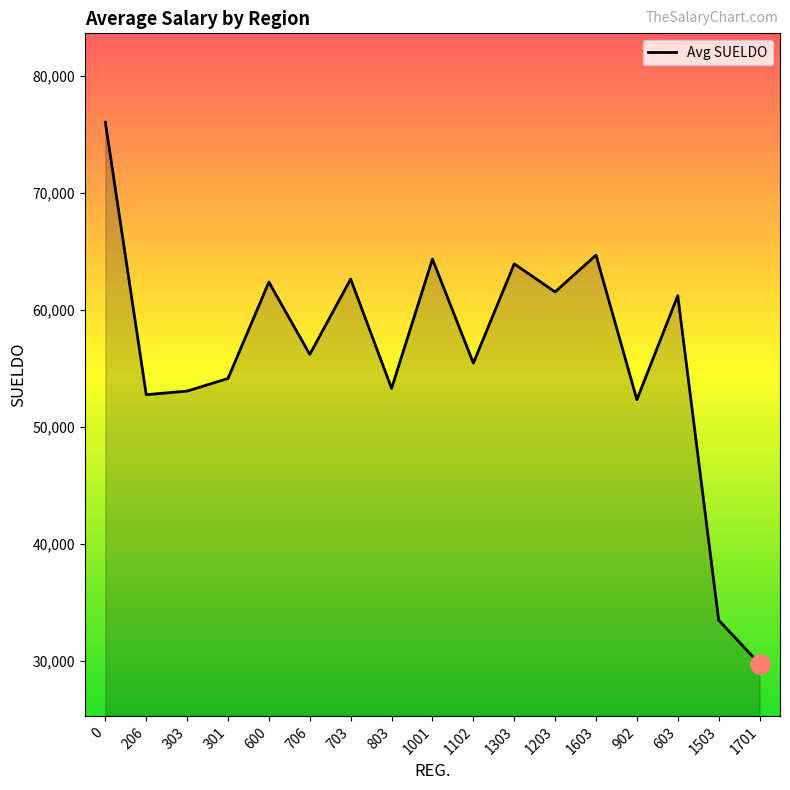

Which category has the lowest value across all series?

1701